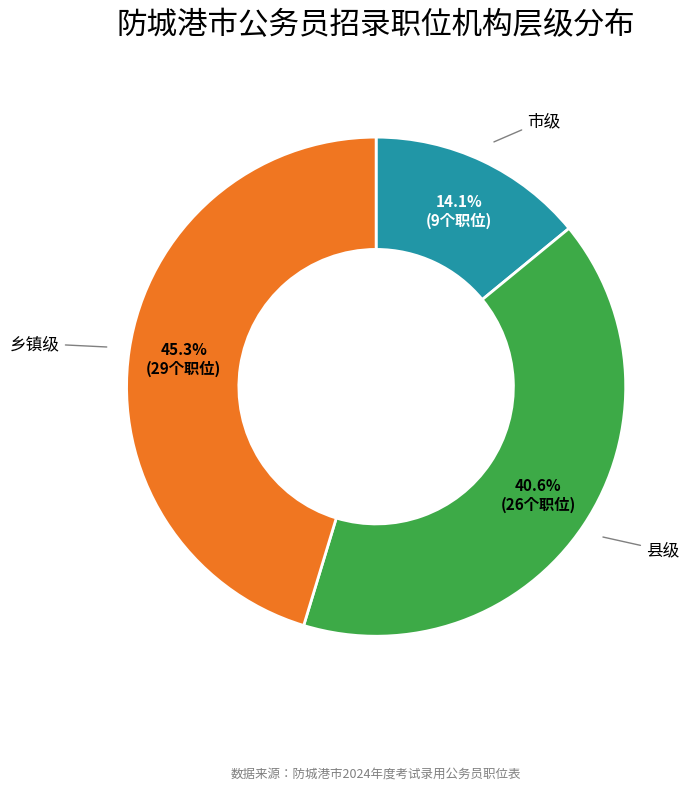

Is there a majority slice in this chart?

No